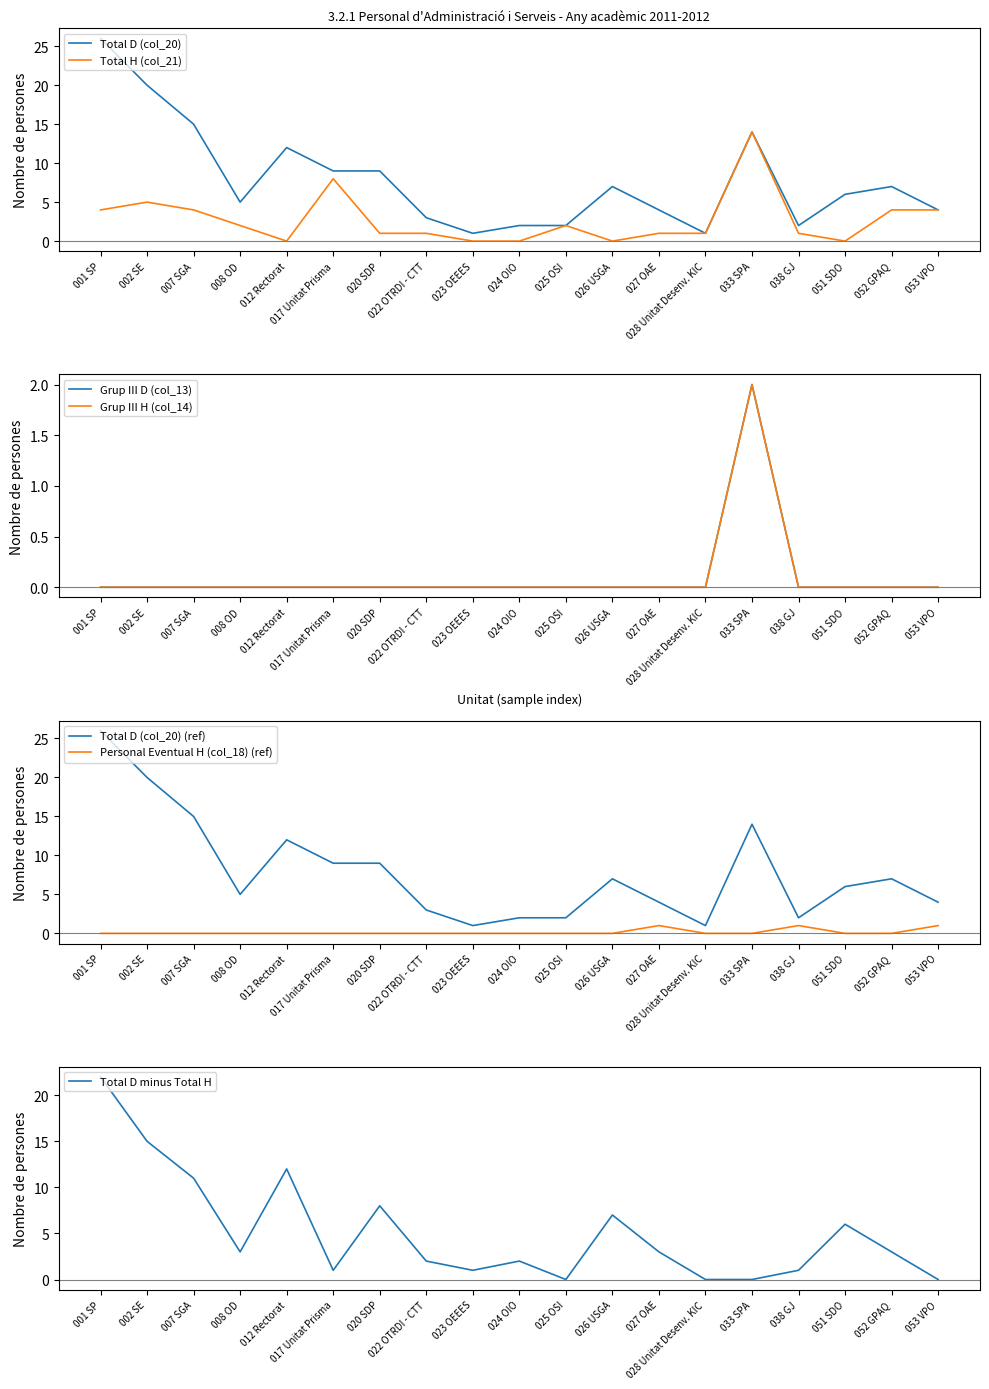

Is the value of Total H (col_21) at 012 Rectorat greater than the value of Grup III H (col_14) at 002 SE?

No